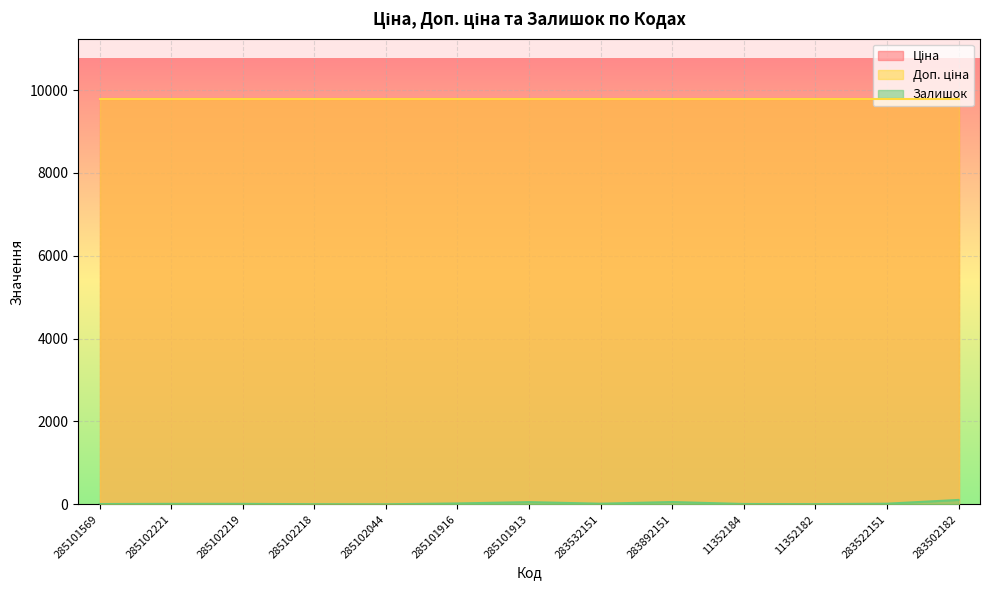

Is the value of Доп. ціна at 11352184 greater than the value of Ціна at 285102219?

No